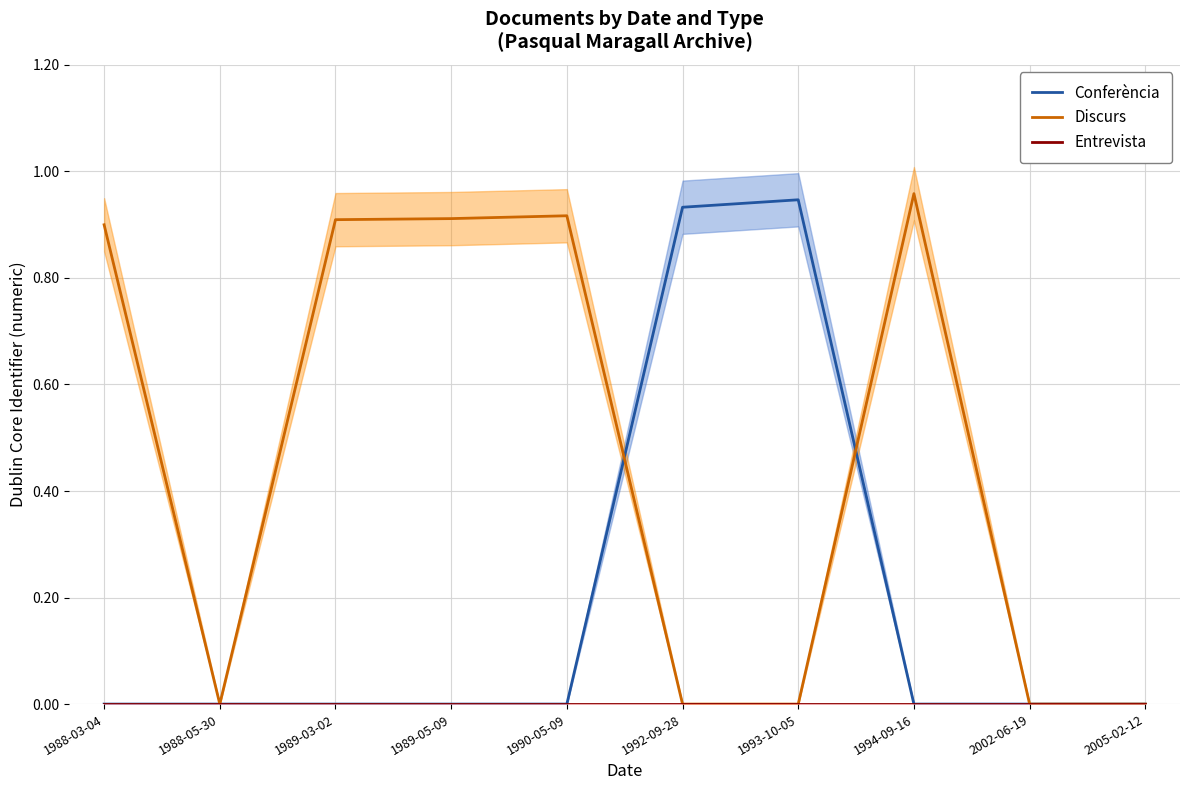

What is the greatest value displayed?

1.0